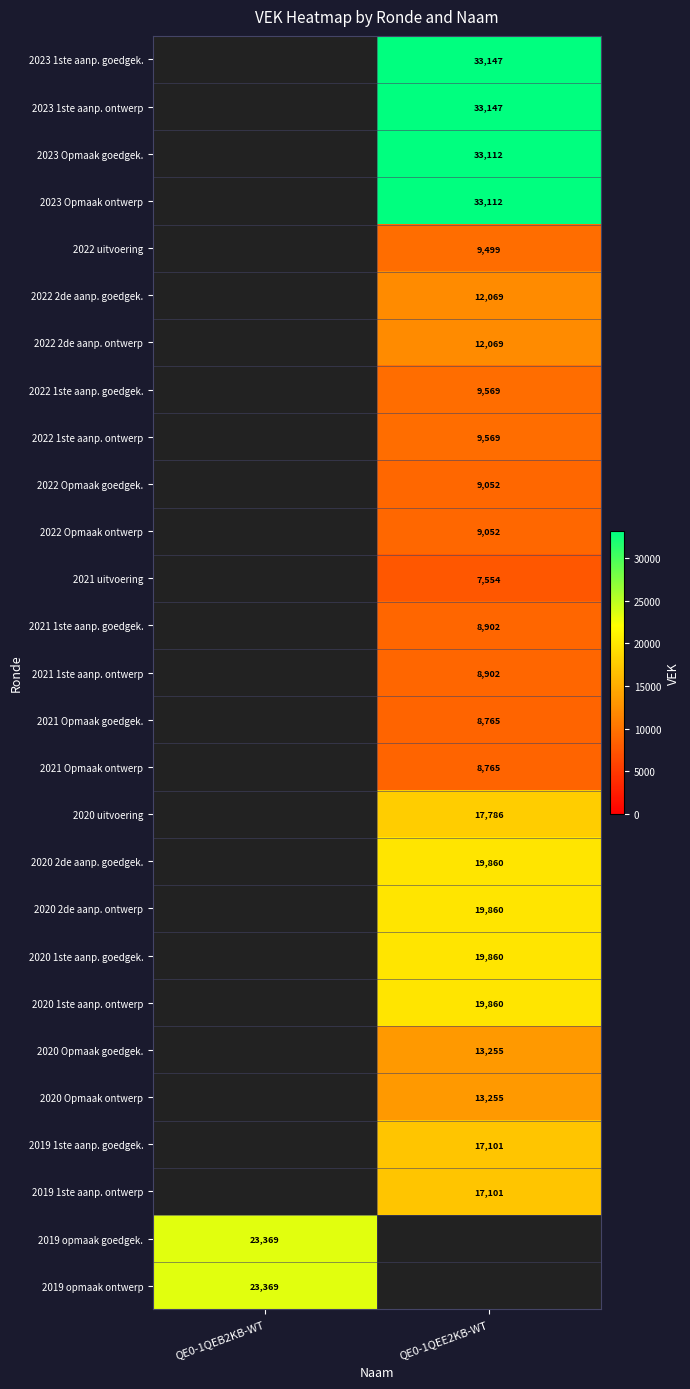

What is the maximum value shown in the chart?

33147.0